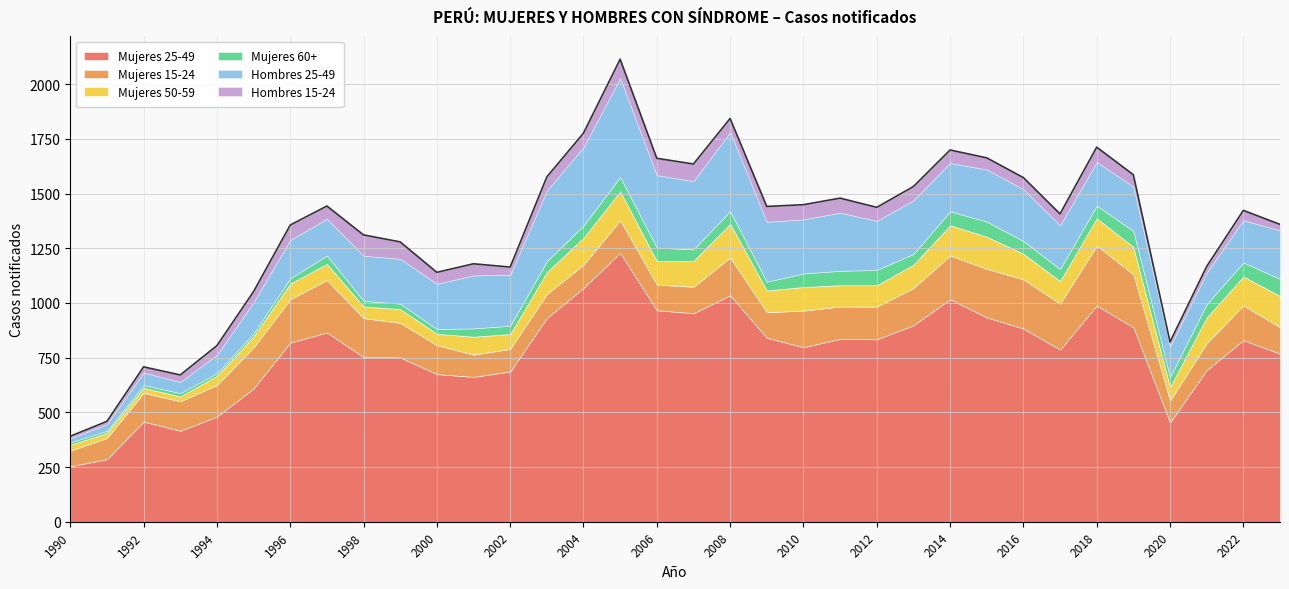

True or false: Mujeres 15-24 and Mujeres 60+ cross at least once.

False